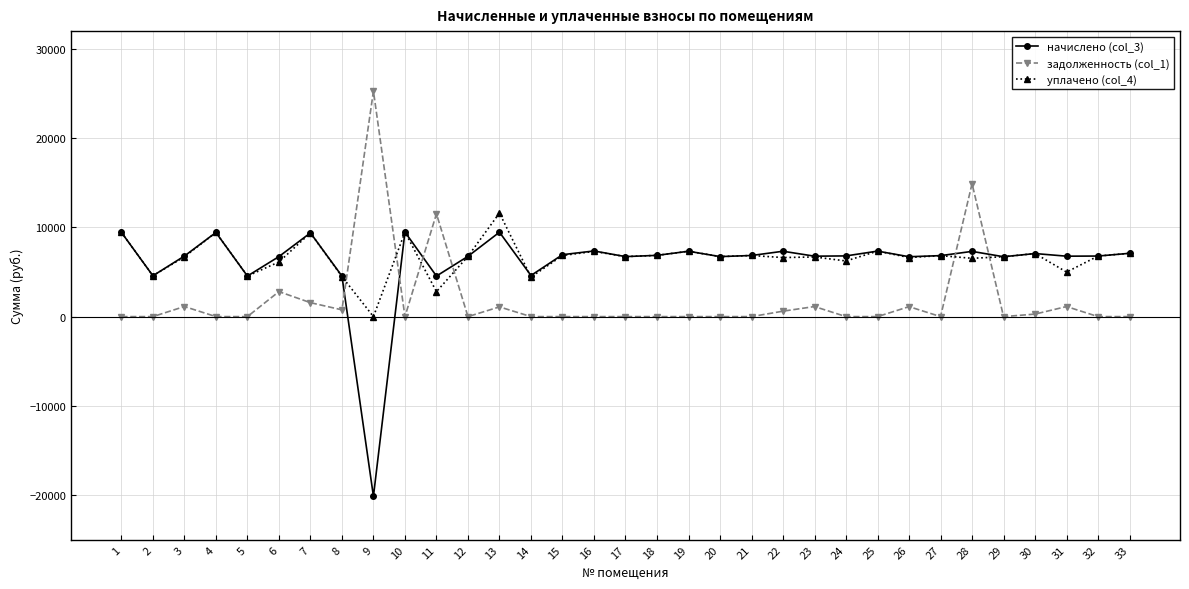

Where do начислено (col_3) and задолженность (col_1) first cross each other?

8 and 9